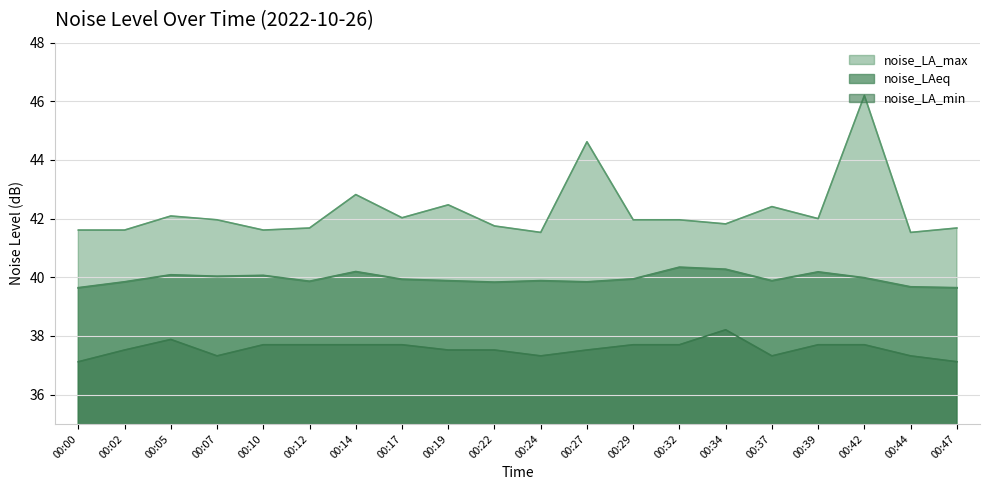

What are all the series names shown in the legend?

noise_LA_max, noise_LAeq, noise_LA_min